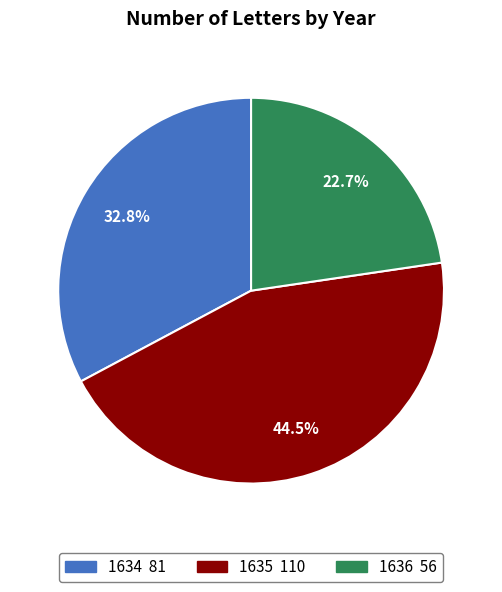

Which category has the biggest portion of the pie?

1635